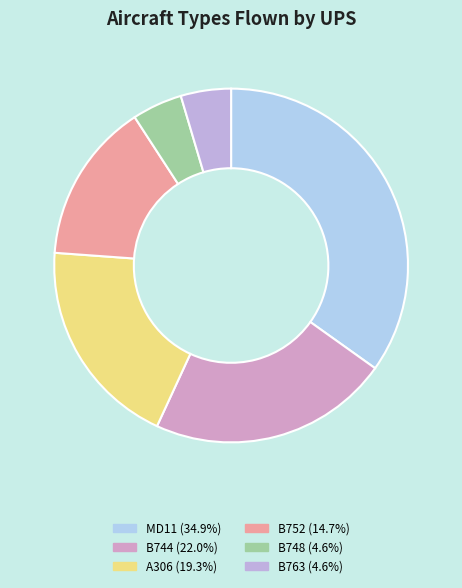

How many slices are in this pie chart?

6